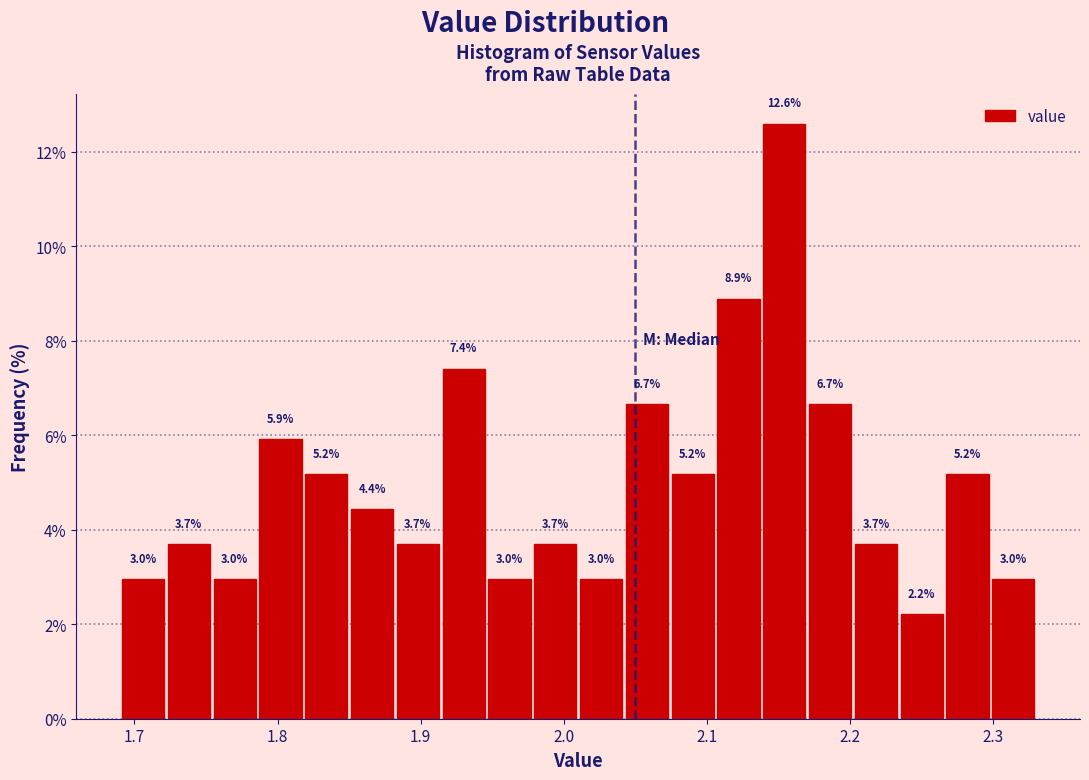

Around what value on the x-axis is the tallest bar? Give the approximate position of its centre, as read against the axis.

2.15